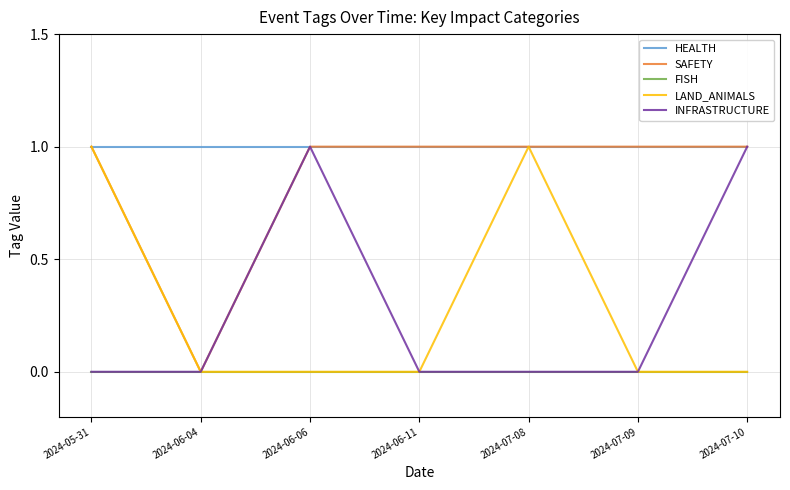

Which series has the largest total across all categories?

HEALTH